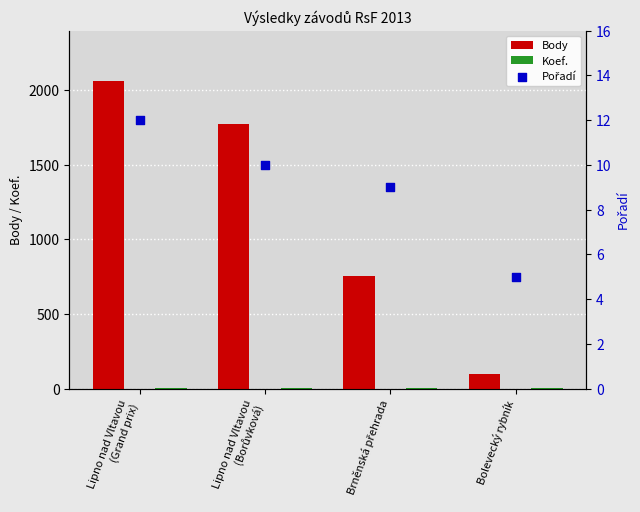

Which series contains the highest Y value?

Body